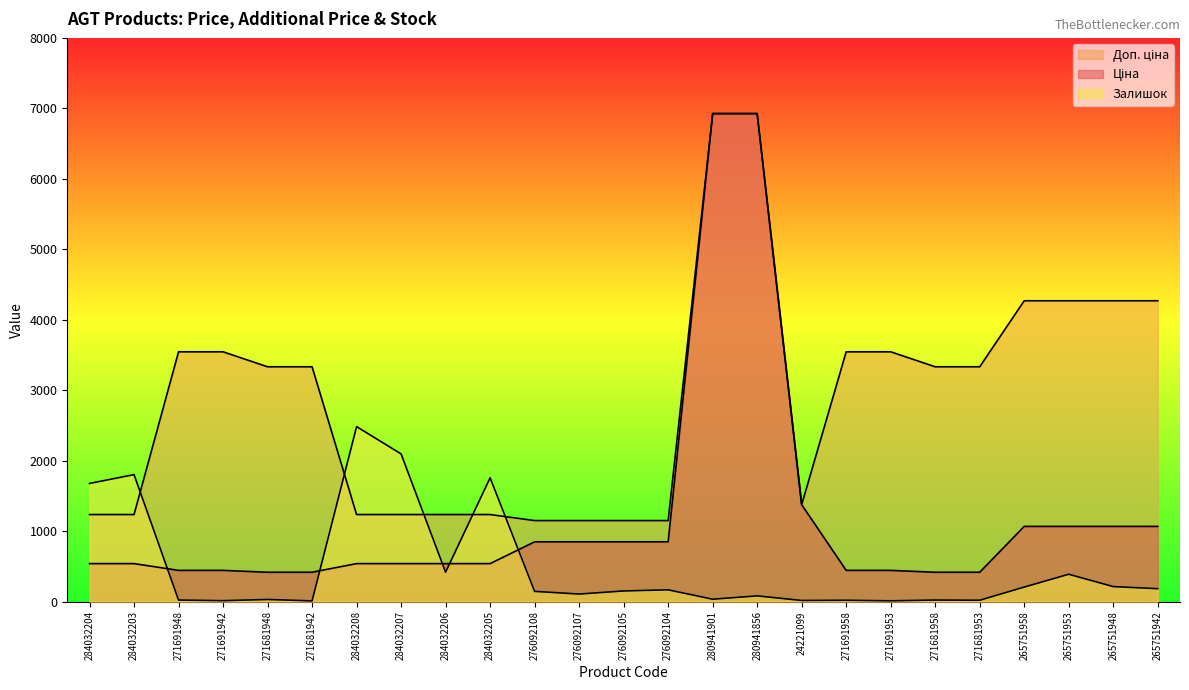

How many lines are shown in the chart?

3